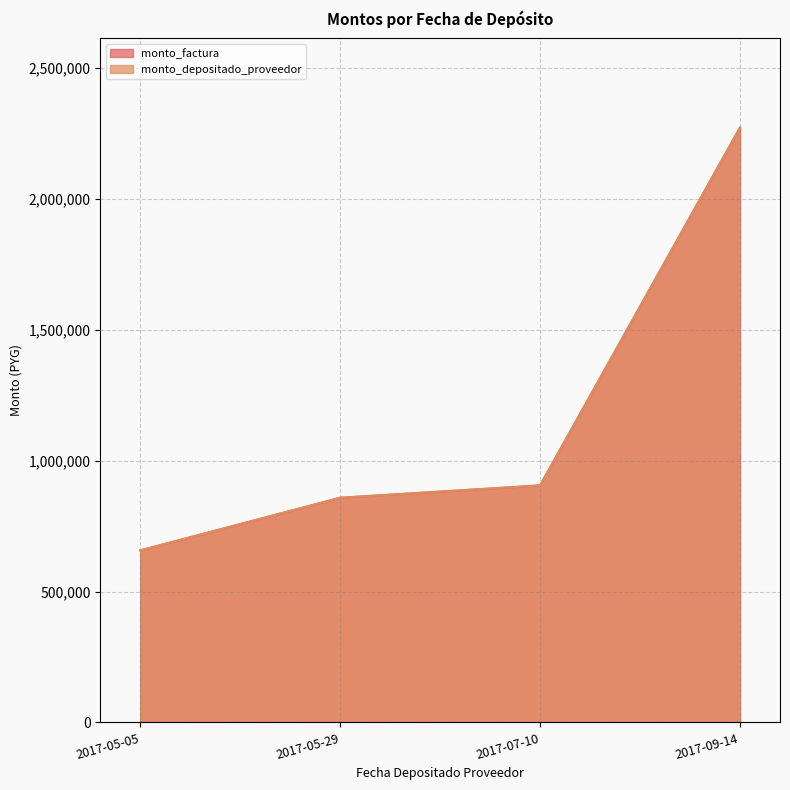

Is the value of monto_factura at 2017-05-05 greater than the value of monto_depositado_proveedor at 2017-05-05?

No